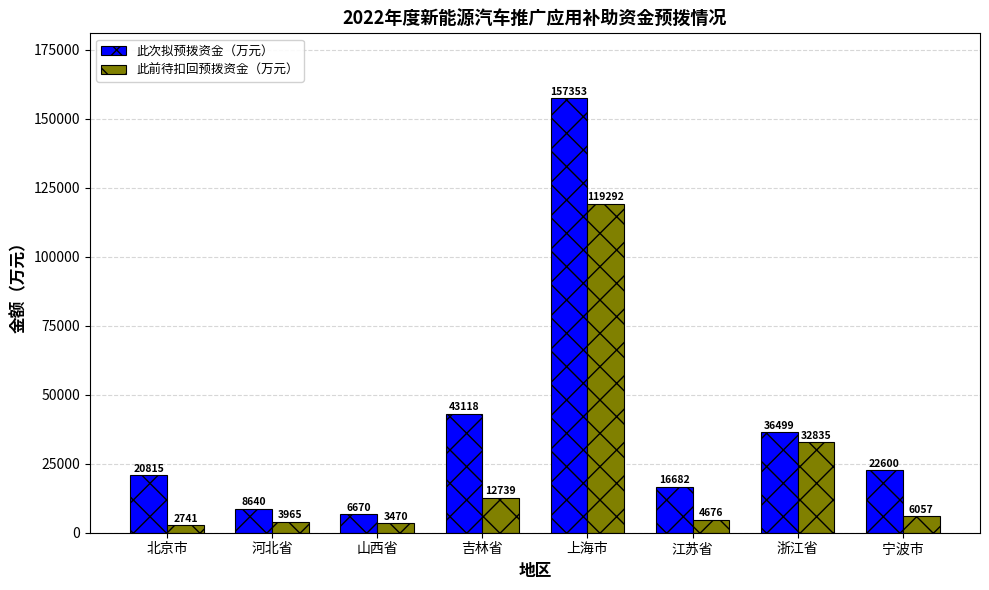

Is it true that 此前待扣回预拨资金（万元） equals 6057 at 宁波市?

True